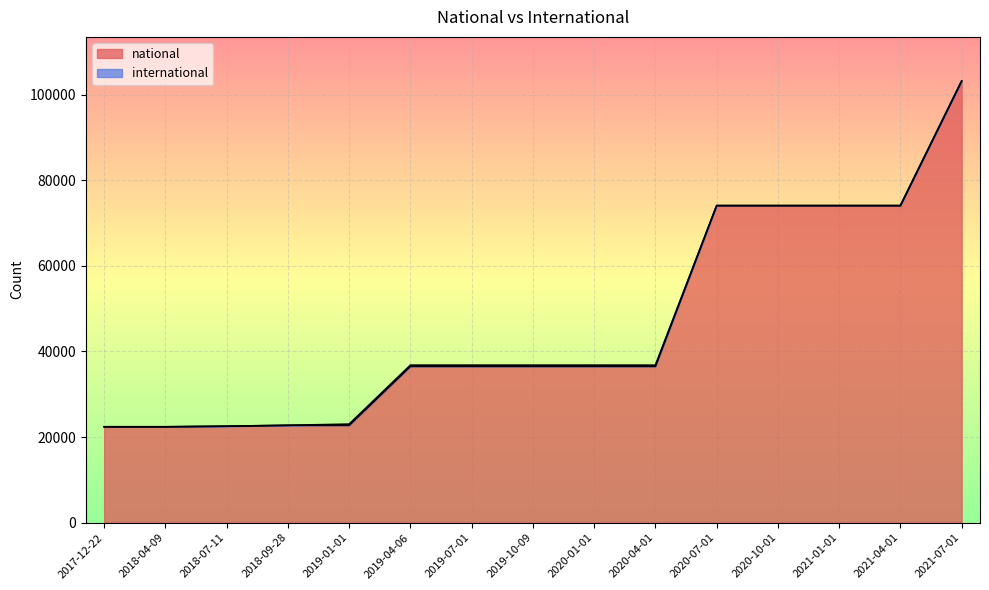

Which has a higher value, 2019-04-06 or 2020-01-01?

2019-04-06